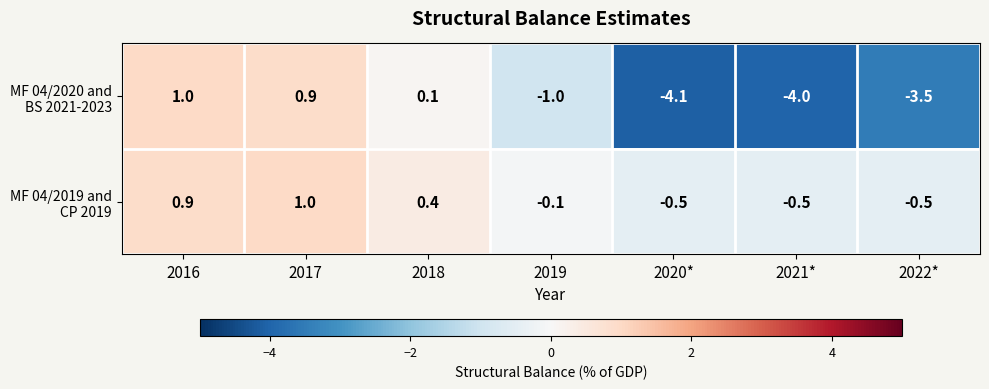

What is the sum of all MF 04/2020 and BS 2021-2023 values?

-10.6